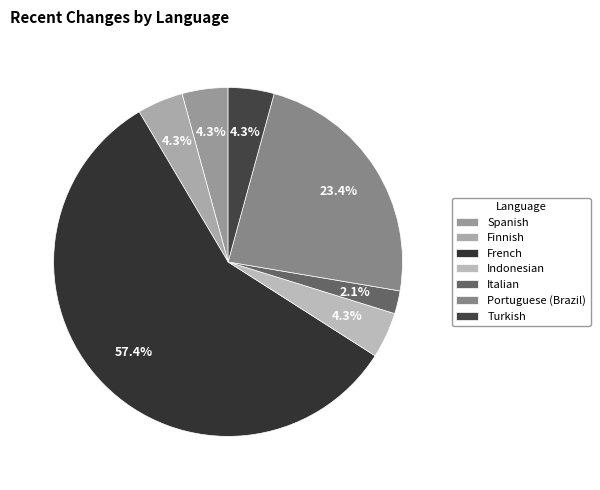

To the nearest percent, what is the average slice percentage?

14%